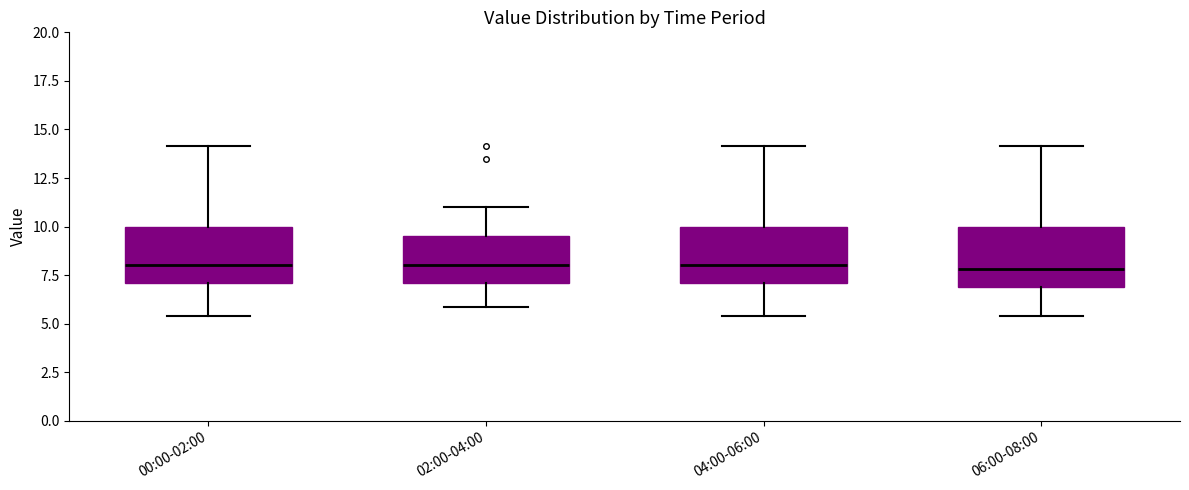

Where does the lower whisker of the box for 06:00-08:00 end on the y-axis? The values are not printed on the chart, so give them approximately, as read against the axis.

5.5